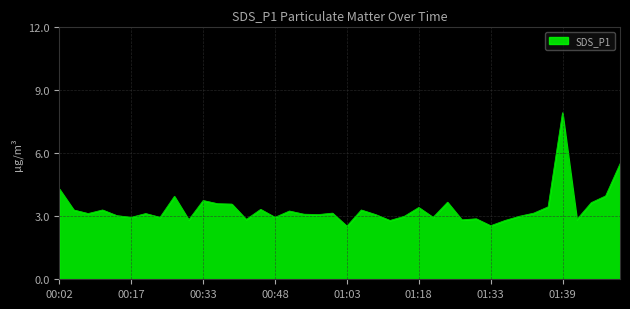

What is the smallest value displayed?

2.5